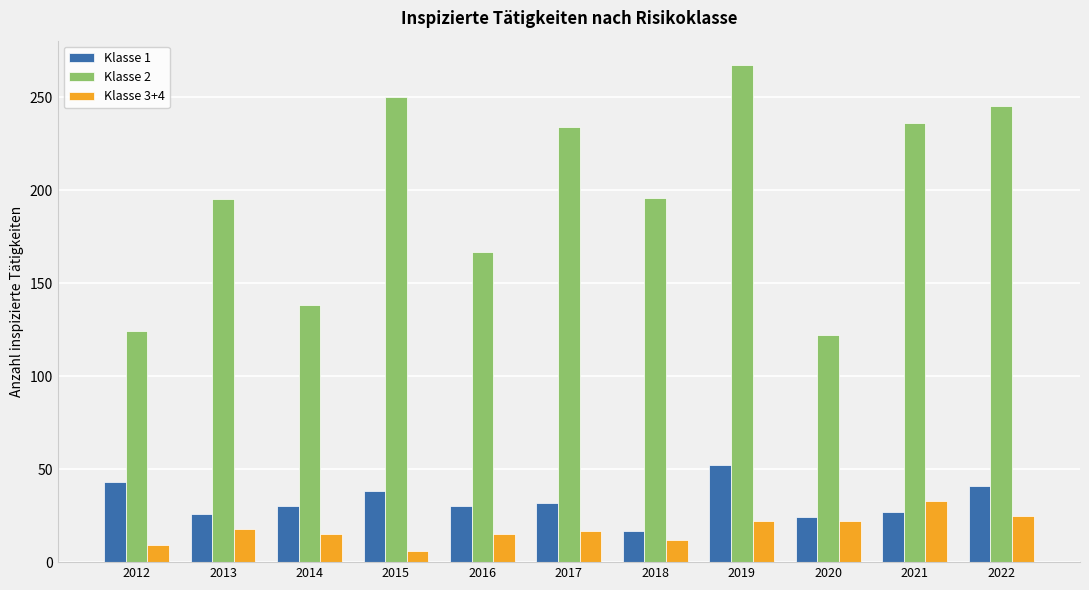

What is the smallest value displayed?

6